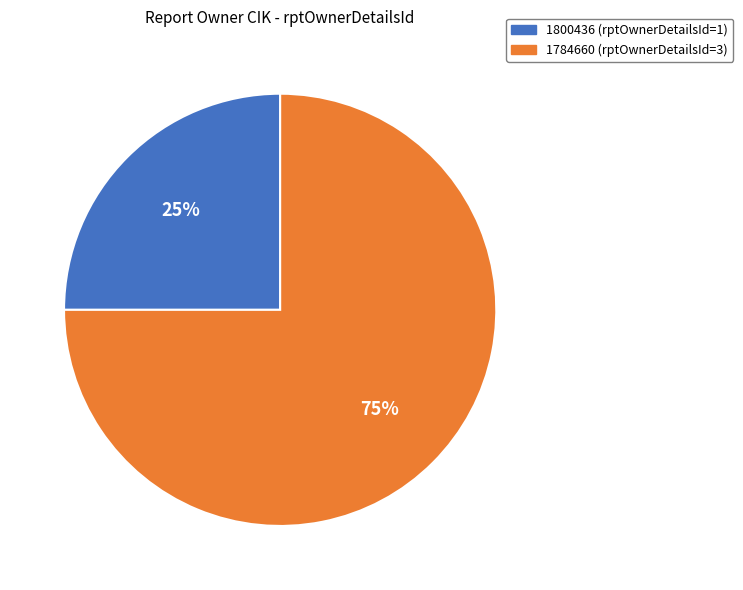

Which category has the biggest portion of the pie?

1784660